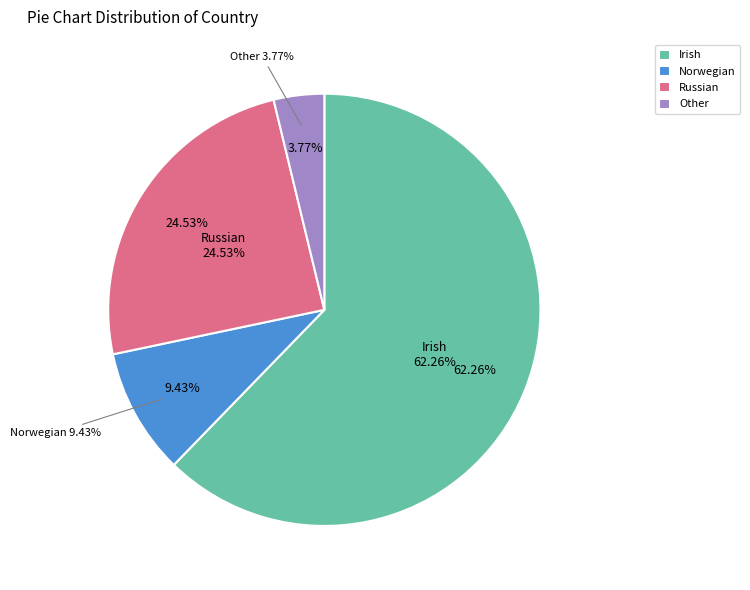

Is the sum of Irish and Other greater than half?

Yes